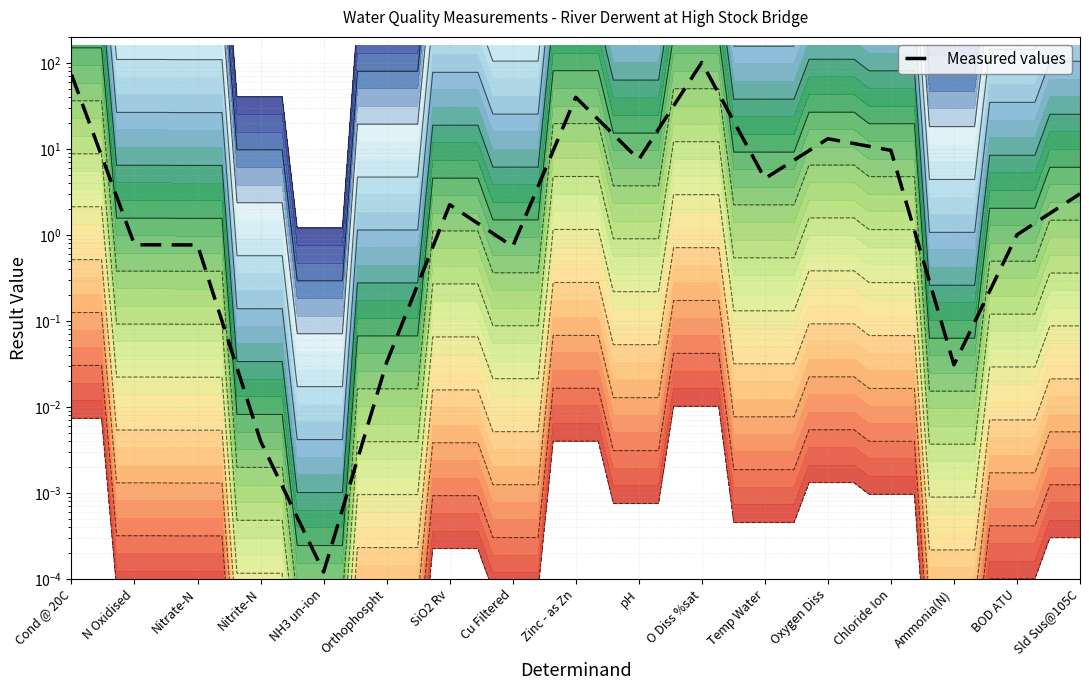

What is the label of the 14th point from the left?

Chloride Ion